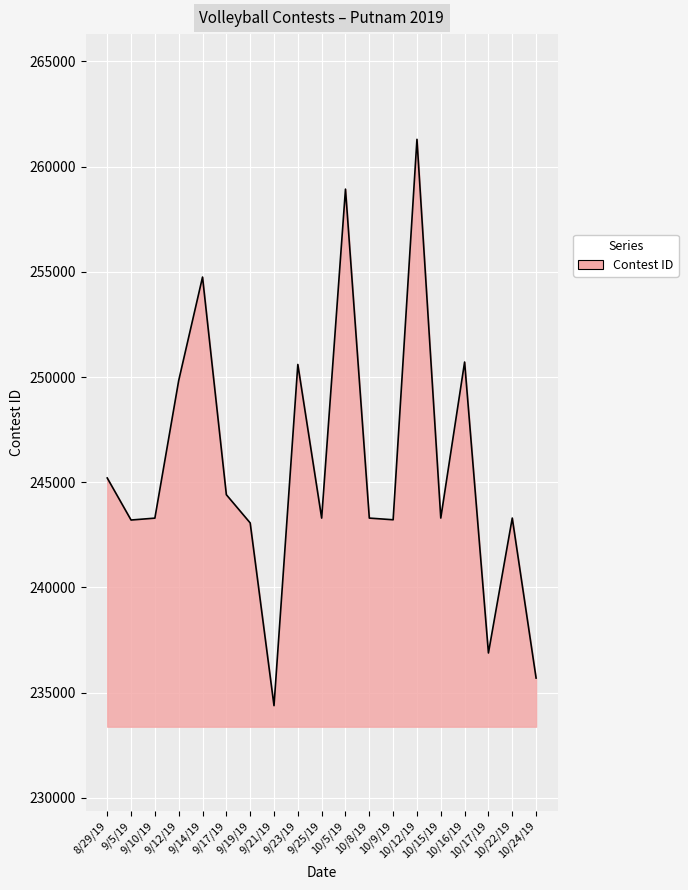

True or false: the data has more than 0 interior local peaks.

True